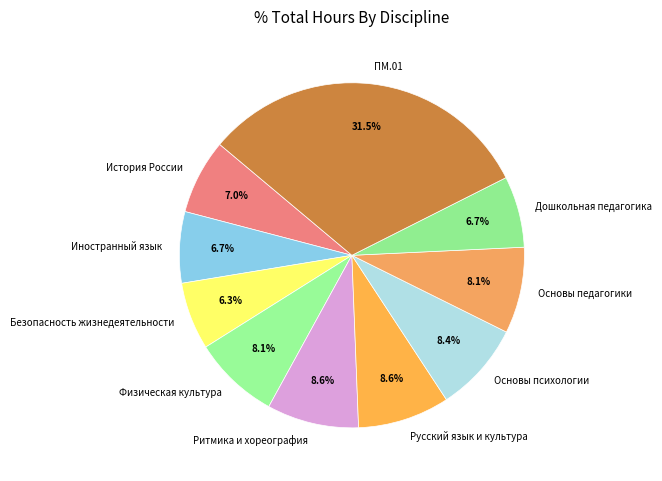

The История России slice represents 17% of the pie. True or false?

False